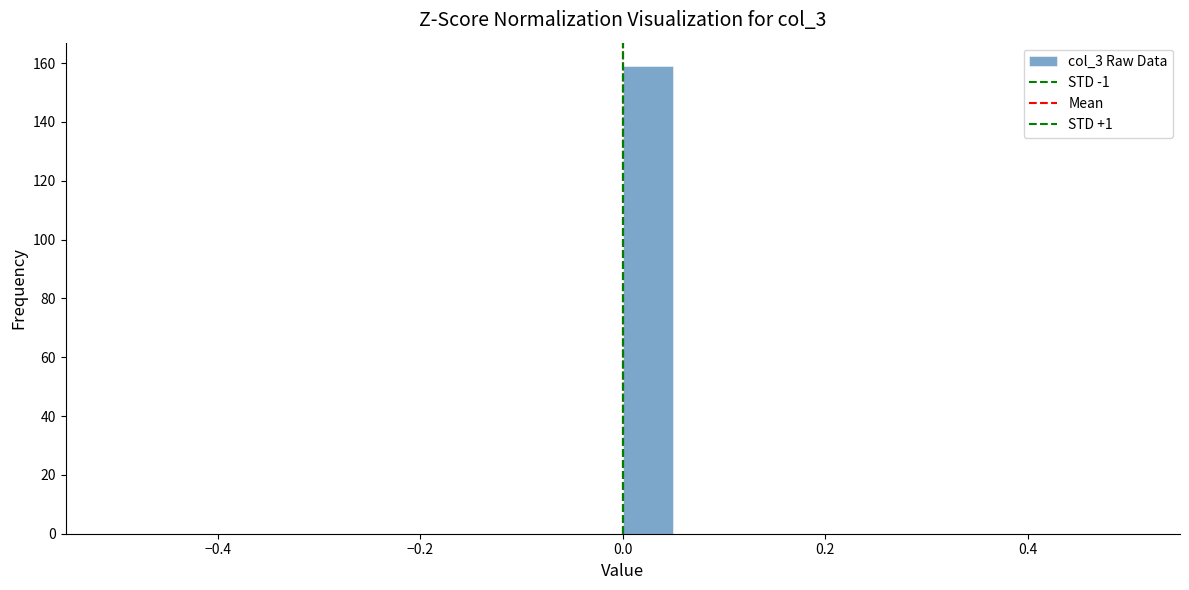

Around what value on the x-axis is the tallest bar? Give the approximate position of its centre, as read against the axis.

0.02